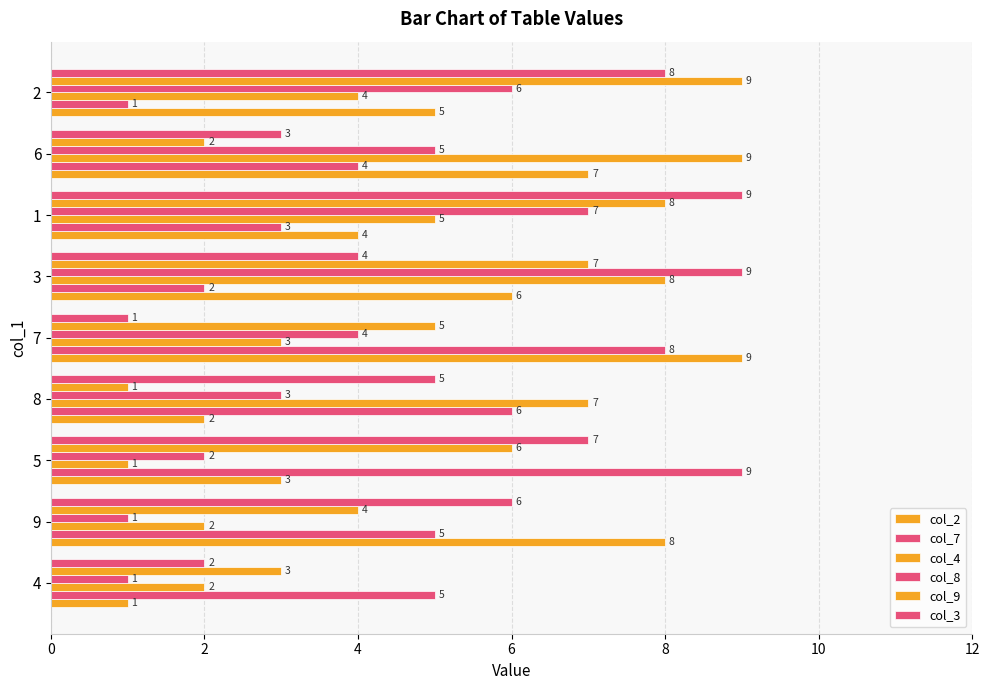

What is the average value of the col_4 series?

5